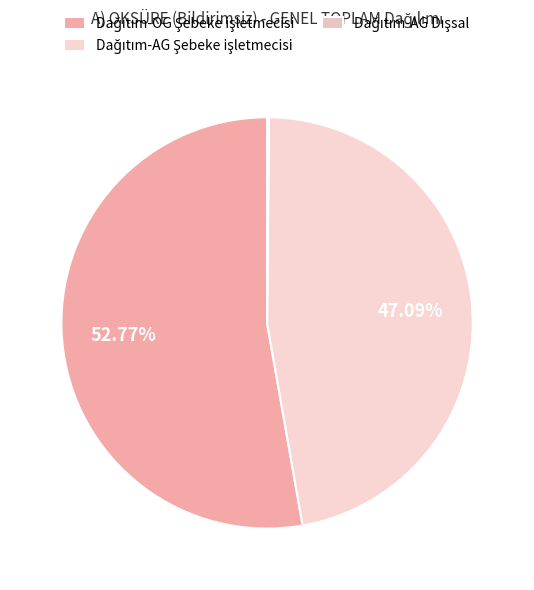

Combined, what portion of the pie is Dağıtım-OG Şebeke işletmecisi and Dağıtım-AG Şebeke işletmecisi?

99.9%